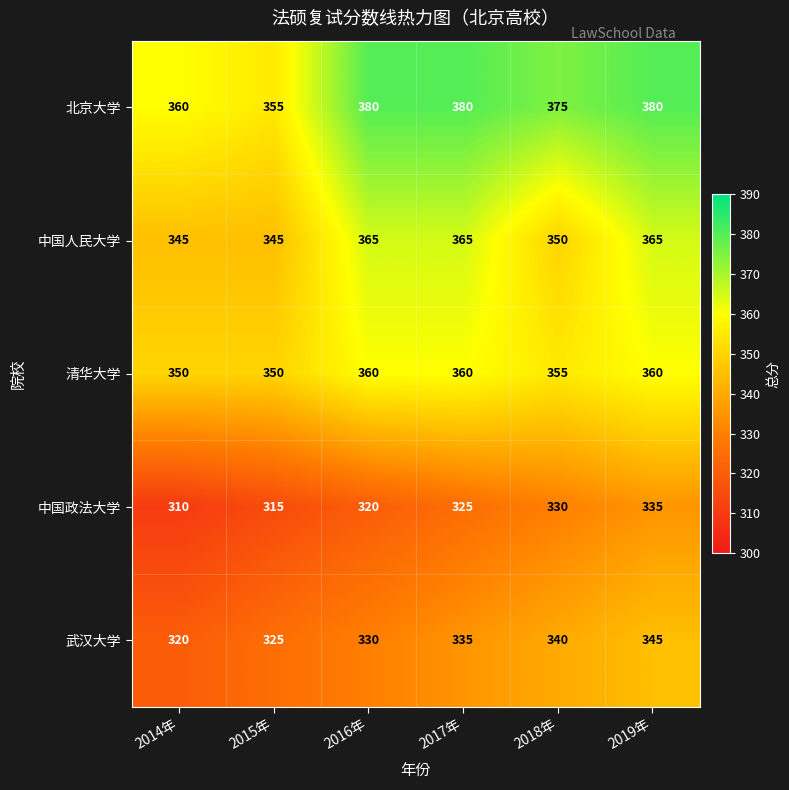

Reading right to left, list all the values displayed in this chart.

北京大学: 380	375	380	380	355	360
中国人民大学: 365	350	365	365	345	345
清华大学: 360	355	360	360	350	350
中国政法大学: 335	330	325	320	315	310
武汉大学: 345	340	335	330	325	320